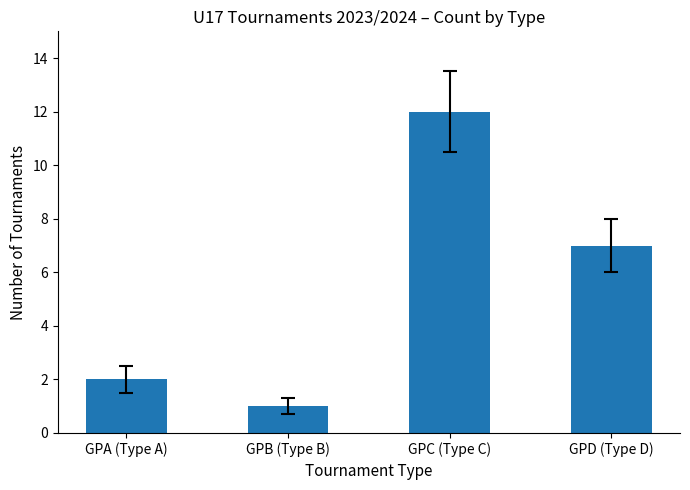

What is the value of the 3rd bar from the left?

12